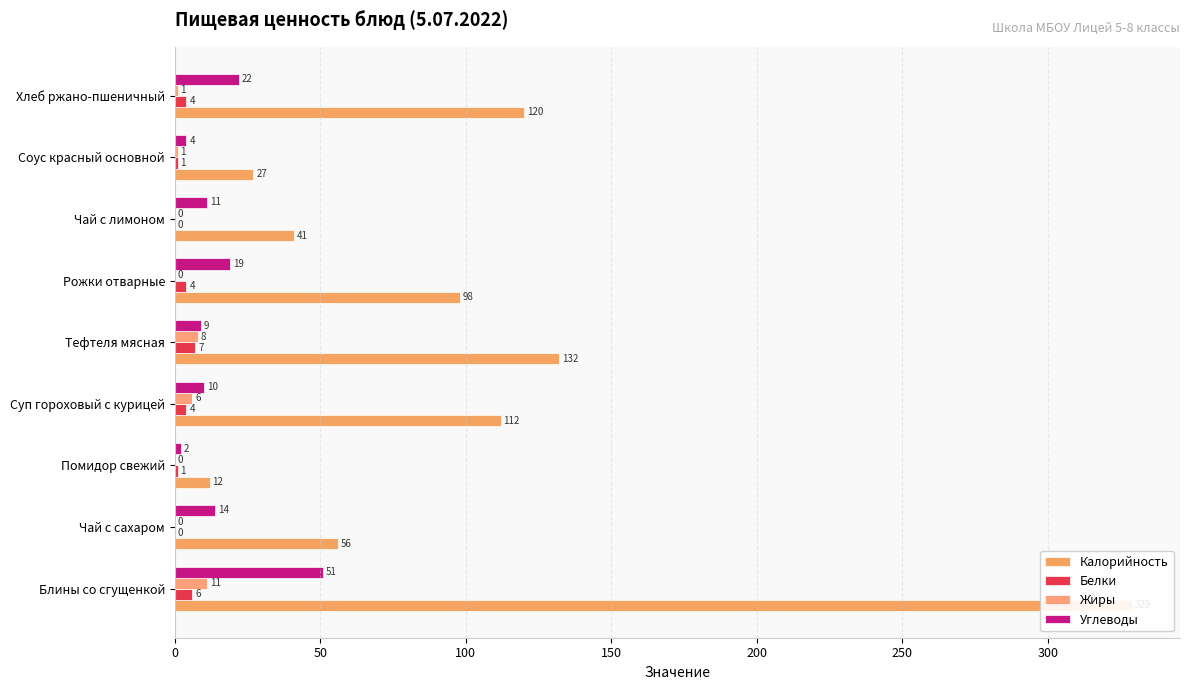

What is the average value of the Калорийность series?

103